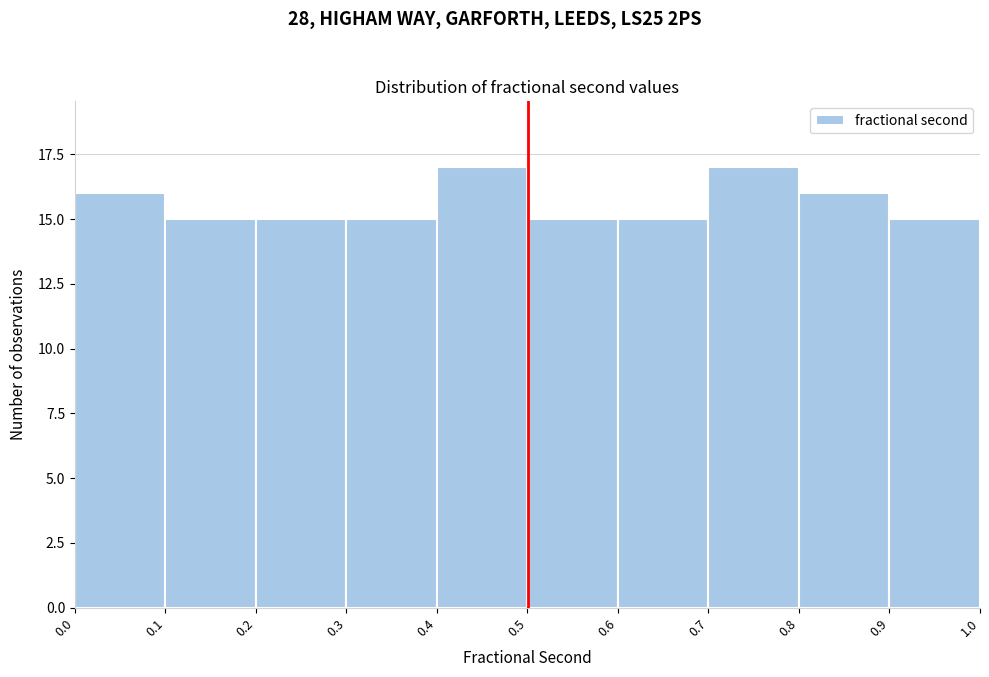

Reading left to right, list every bar in this chart as the range it spans on the x-axis followed by its height. The values are not printed on the chart, so give them approximately, as read against the axis.

0.0 to 0.1: 16
0.1 to 0.2: 15
0.2 to 0.3: 15
0.3 to 0.4: 15
0.4 to 0.5: 17
0.5 to 0.6: 15
0.6 to 0.7: 15
0.7 to 0.8: 17
0.8 to 0.9: 16
0.9 to 1.0: 15